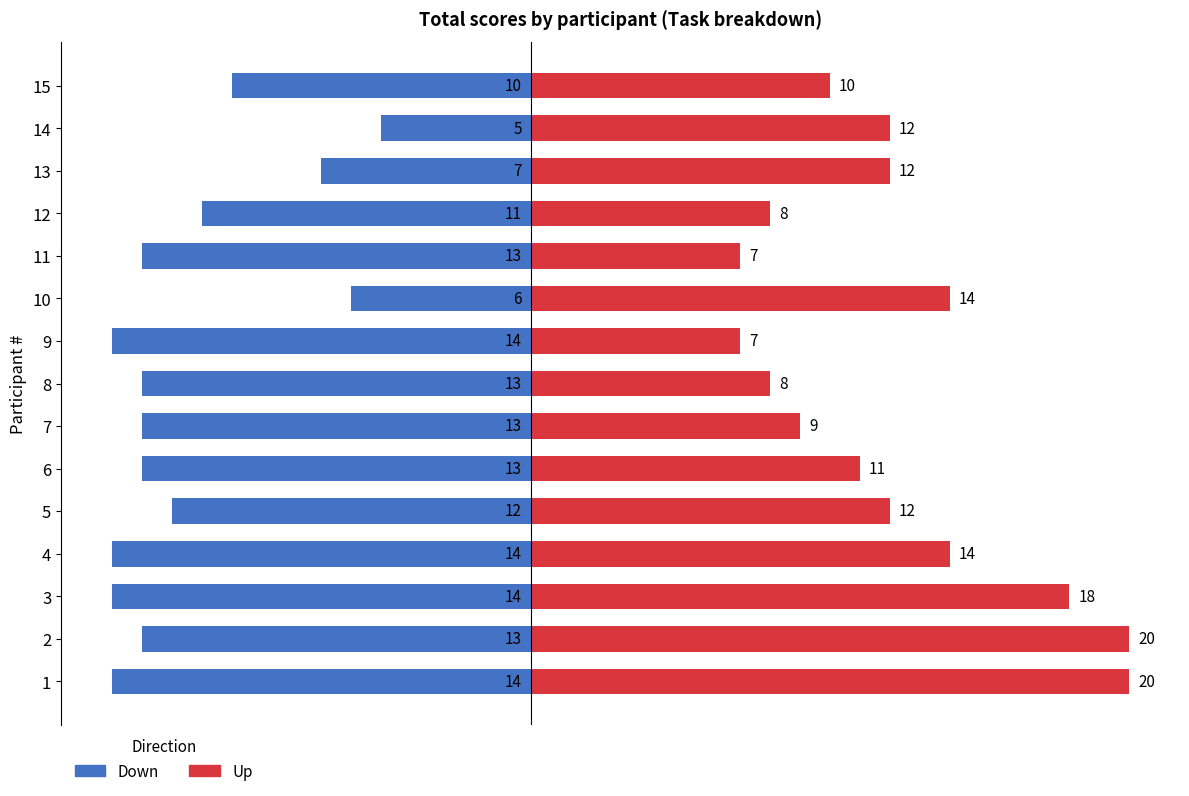

Is the value of Down at 14 greater than the value of Up at 7?

No